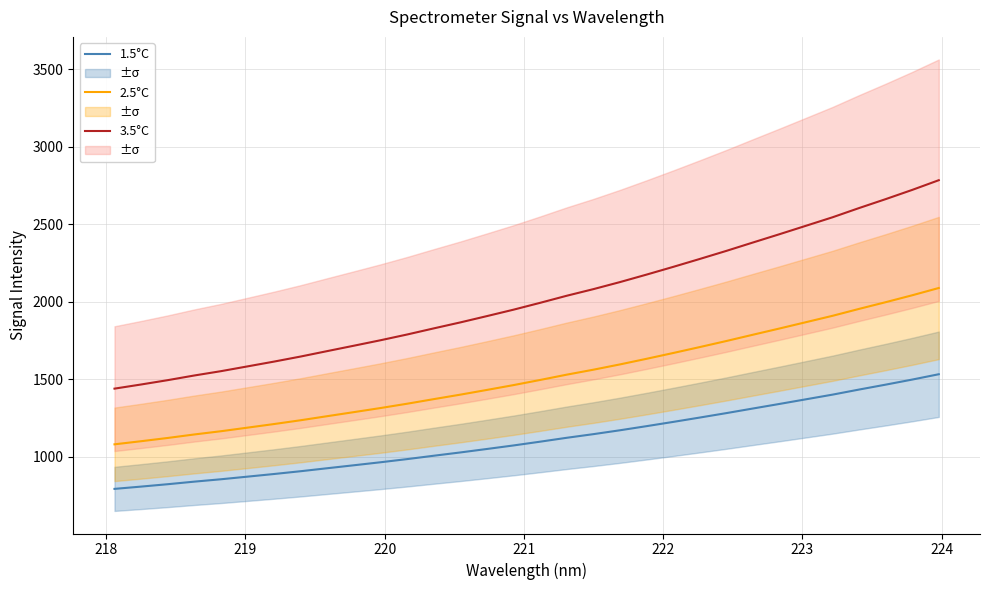

True or false: 2.5°C and 3.5°C cross at least once.

False